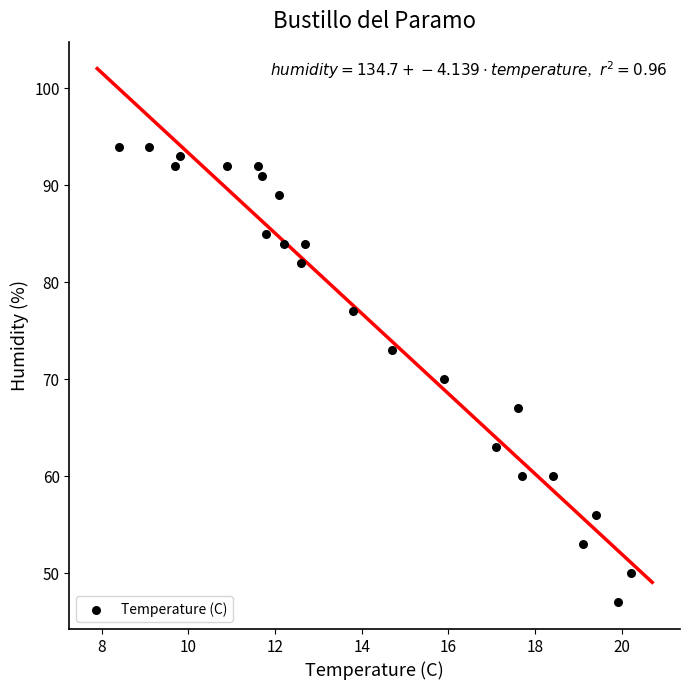

What is the range of Y values (max minus min)?

47